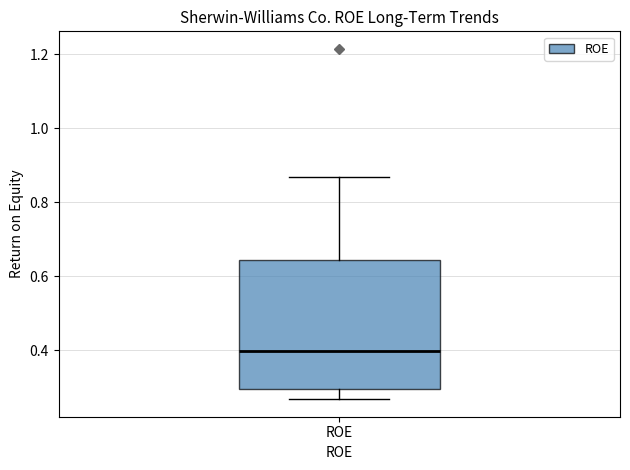

Where does the lower whisker of the box for ROE end on the y-axis? The values are not printed on the chart, so give them approximately, as read against the axis.

0.26